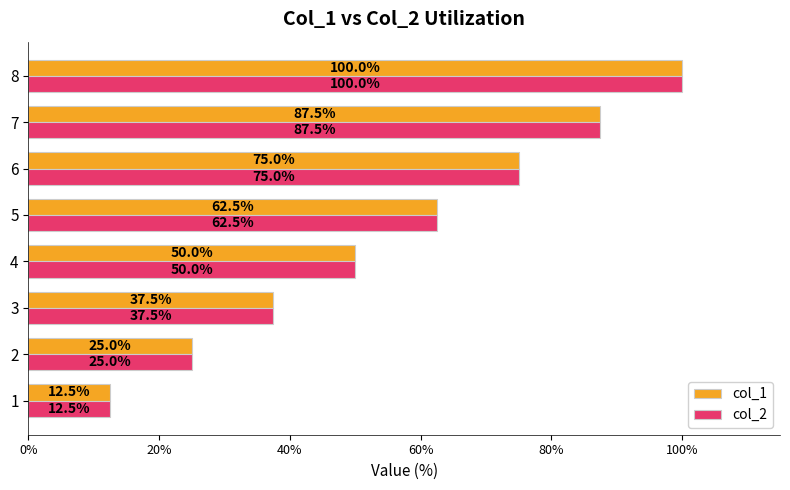

What is the minimum value for col_2?

12.5